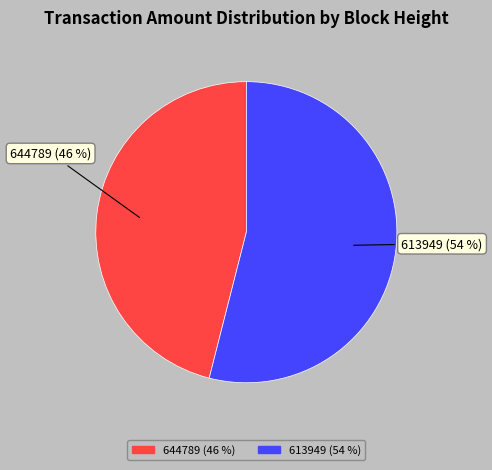

To the nearest percent, what is the combined percentage of 644789 and 613949?

100%